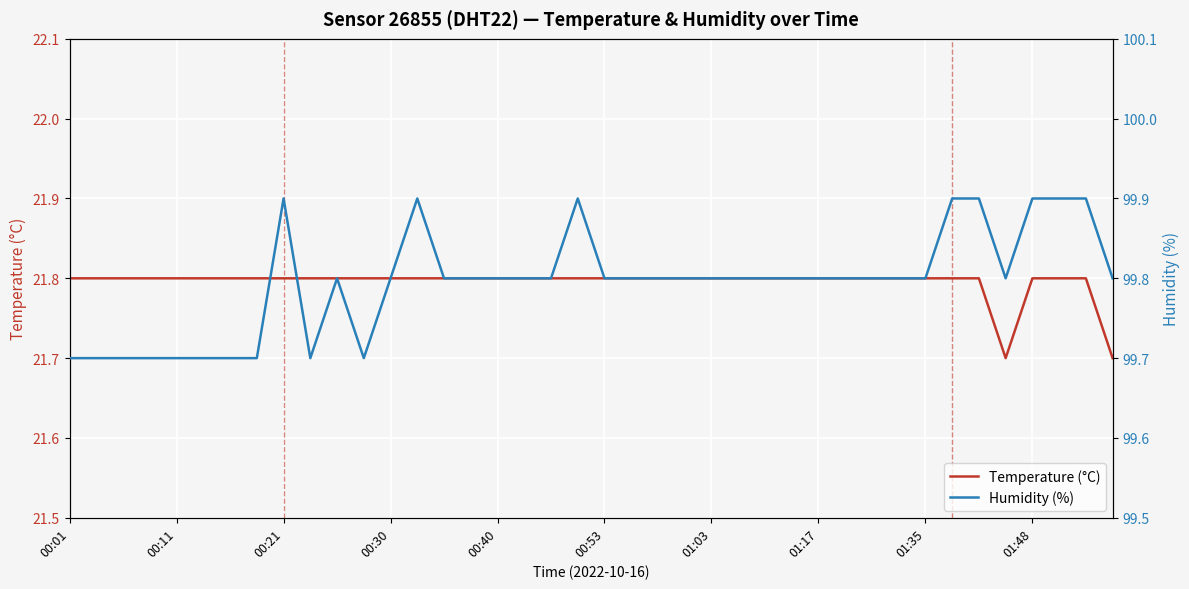

At how many categories does at least one series exceed 26?

40